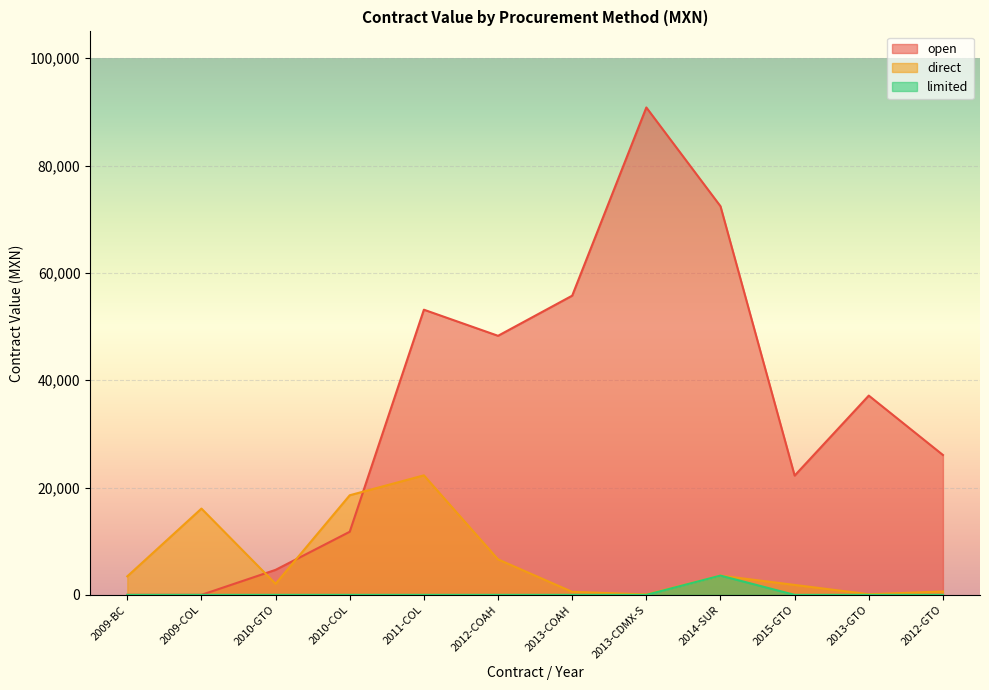

What are all the series names shown in the legend?

open, direct, limited